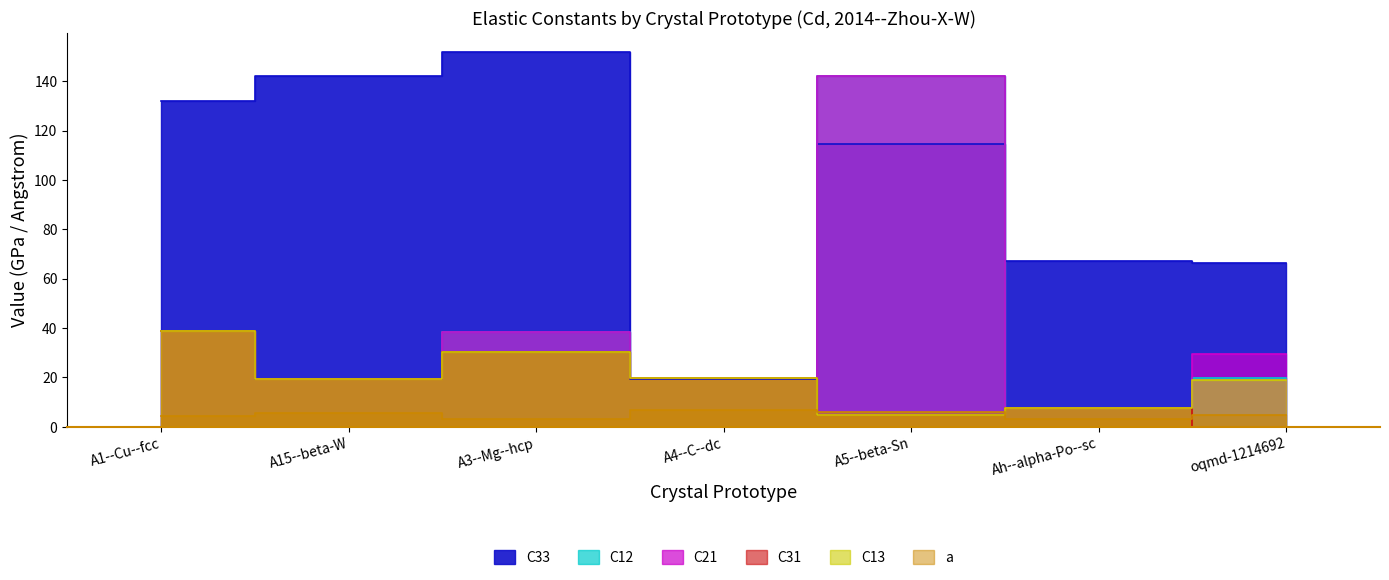

Which has a higher value, Ah--alpha-Po--sc or A15--beta-W?

A15--beta-W